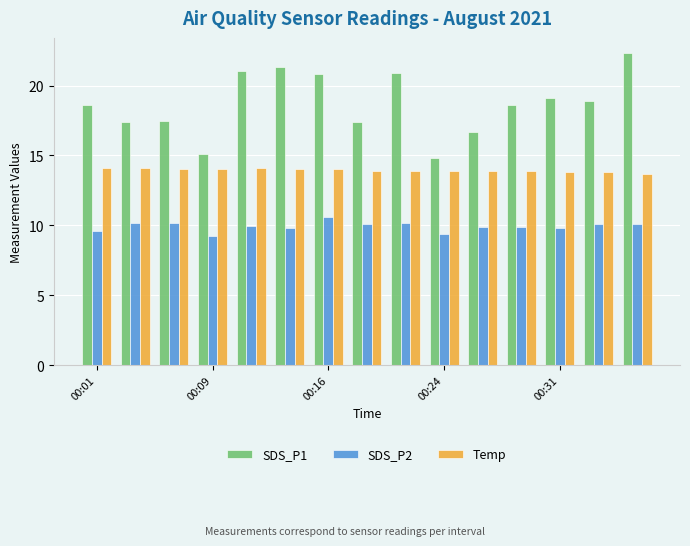

At how many categories does at least one series exceed 9?

15